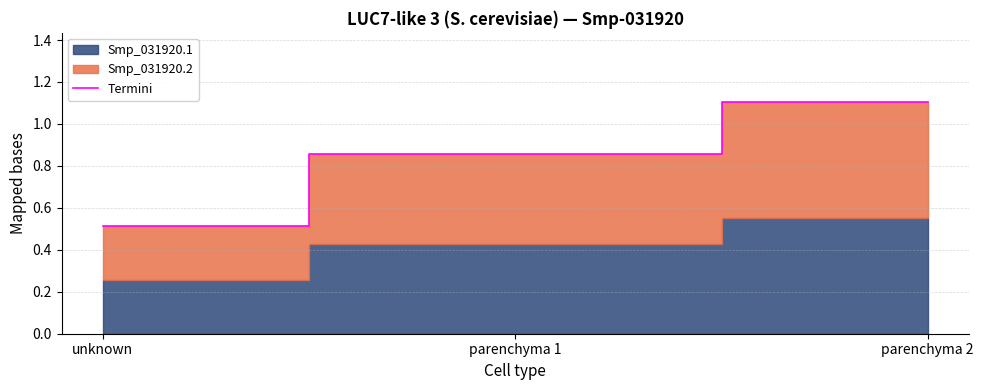

What is the difference between the values at parenchyma 2 and unknown?

0.6